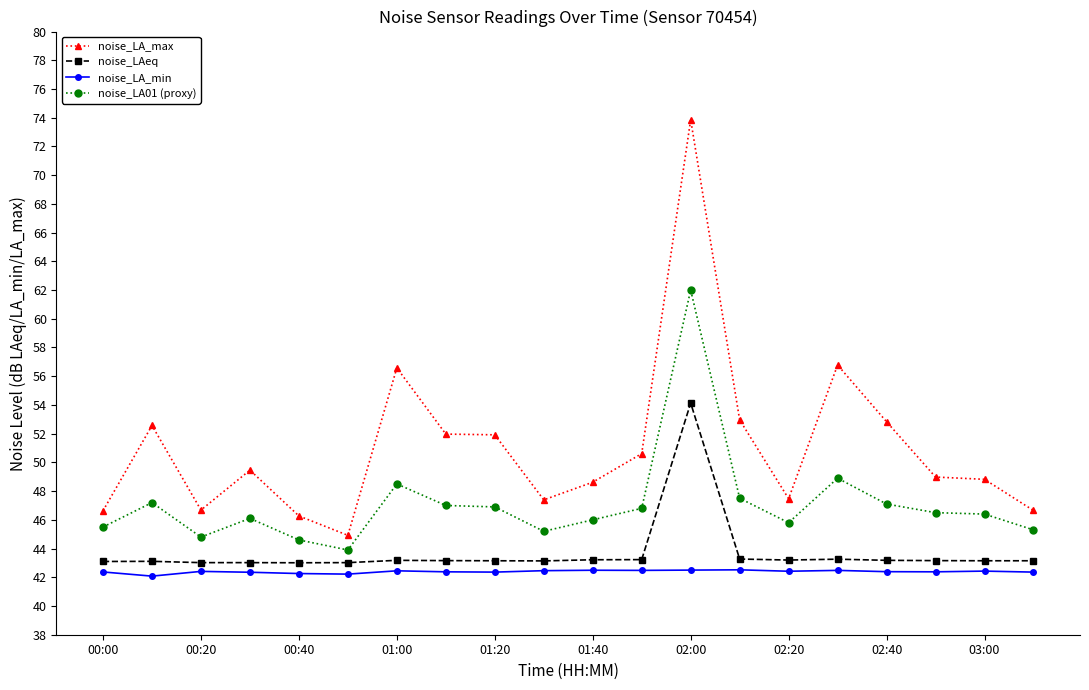

How many distinct data groups are displayed?

4